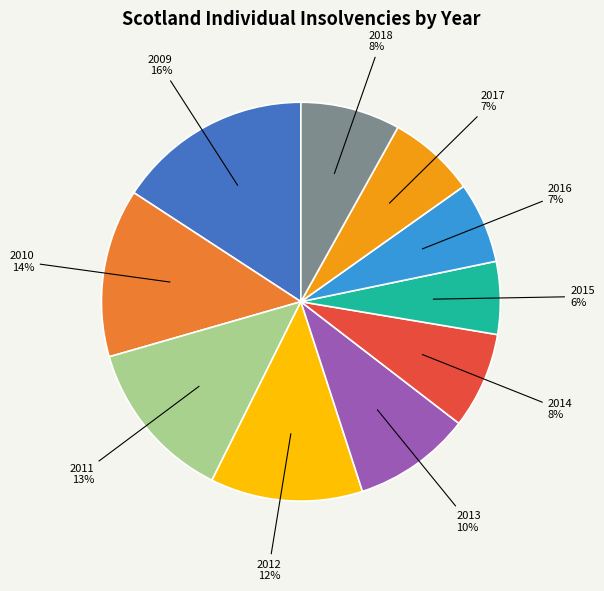

Is there a majority slice in this chart?

No